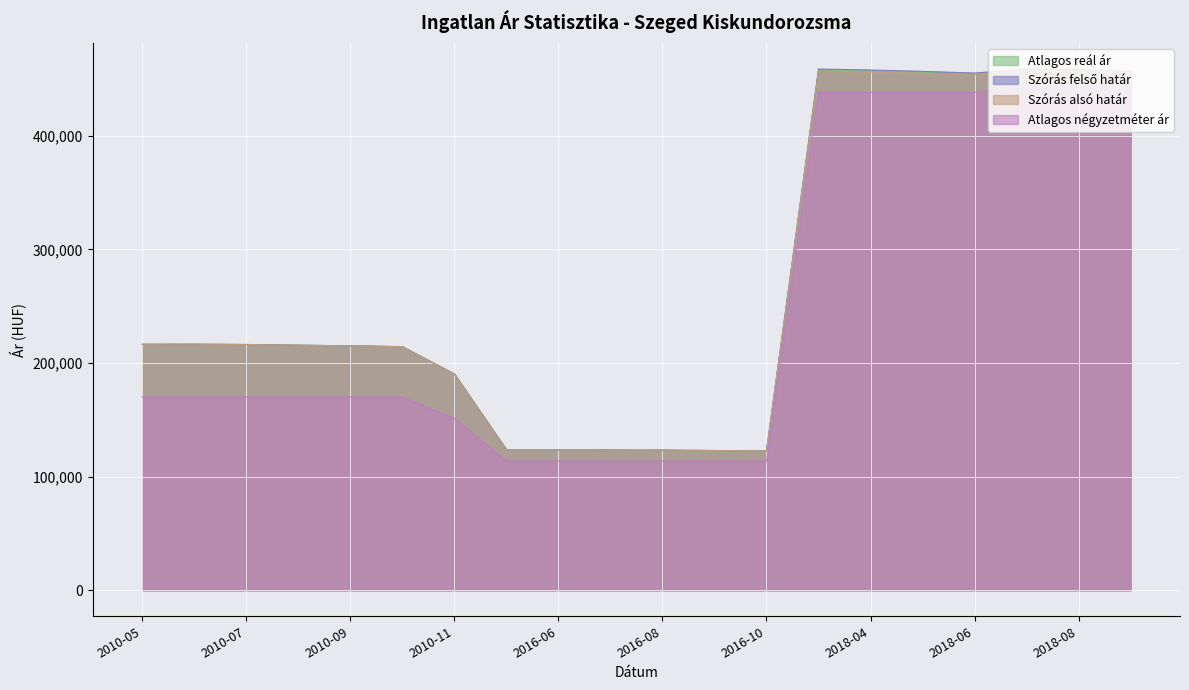

Reading left to right, list all the values displayed in this chart.

Atlagos reál ár: 2010-05=216413	2010-06=216475	2010-07=216226	2010-08=215606	2010-09=215051	2010-10=214316	2010-11=190245	2016-05=123623	2016-06=123531	2016-07=123319	2016-08=123259	2016-09=122927	2016-10=122598	2018-03=457778	2018-04=456915	2018-05=455733	2018-06=454239	2018-07=457877	2018-08=457450	2018-09=455854
Szórás felső határ: 2010-05=216413	2010-06=216475	2010-07=216226	2010-08=215606	2010-09=215051	2010-10=214316	2010-11=190245	2016-05=123623	2016-06=123531	2016-07=123319	2016-08=123259	2016-09=122927	2016-10=122598	2018-03=458637	2018-04=457774	2018-05=456592	2018-06=455098	2018-07=458556	2018-08=458129	2018-09=456533
Szórás alsó határ: 2010-05=216413	2010-06=216475	2010-07=216226	2010-08=215606	2010-09=215051	2010-10=214316	2010-11=190245	2016-05=123623	2016-06=123531	2016-07=123319	2016-08=123259	2016-09=122927	2016-10=122598	2018-03=456919	2018-04=456056	2018-05=454874	2018-06=453380	2018-07=457198	2018-08=456771	2018-09=455175
Atlagos négyzetméter ár: 2010-05=170000	2010-06=170000	2010-07=170000	2010-08=170000	2010-09=170000	2010-10=170000	2010-11=151207	2016-05=113621	2016-06=113621	2016-07=113621	2016-08=113621	2016-09=113621	2016-10=113621	2018-03=438225	2018-04=438225	2018-05=438225	2018-06=438225	2018-07=443080	2018-08=443080	2018-09=443080